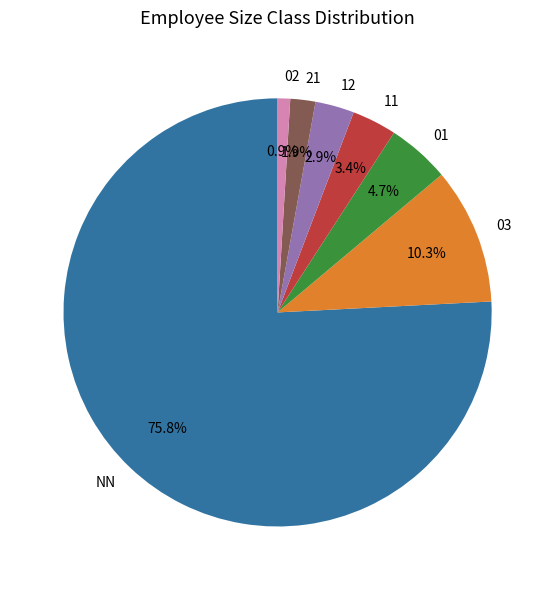

What percentage is the 01 slice, to the nearest percent?

5%